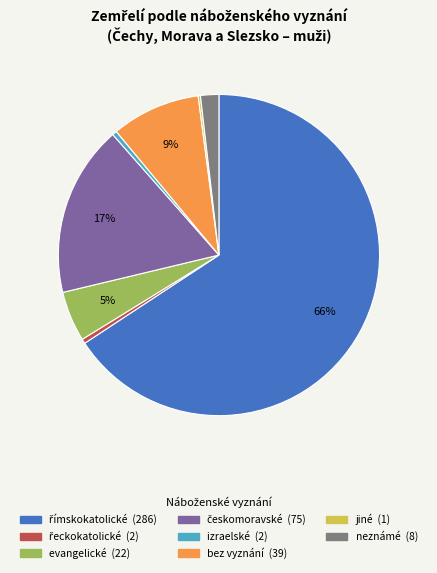

Does any single category account for the majority?

Yes